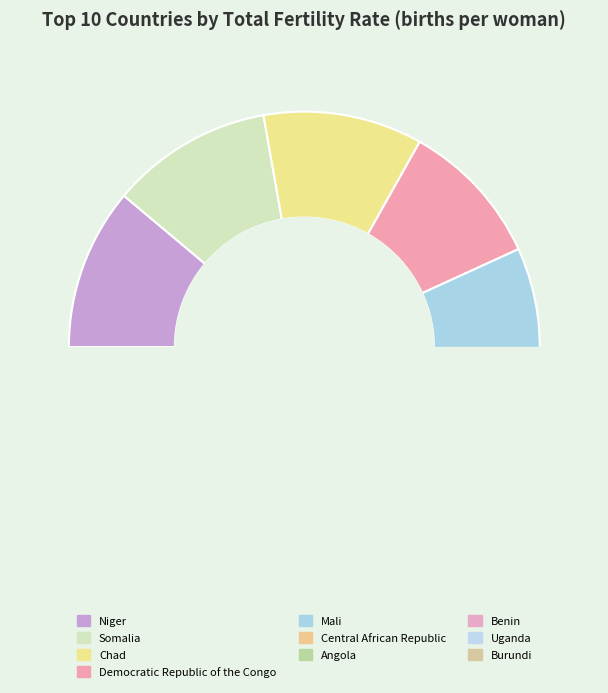

What is the change in value from Niger to Central African Republic?

-0.8